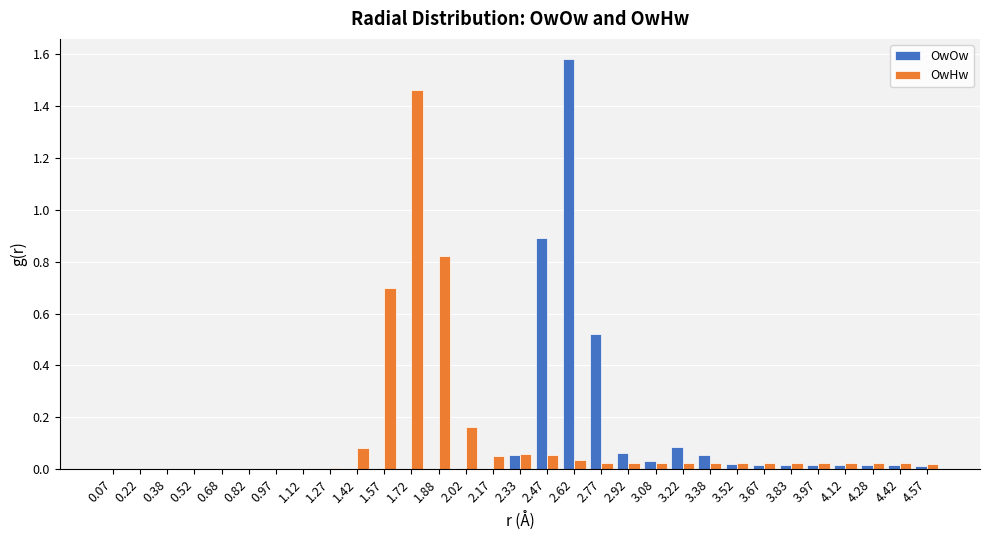

The value of OwOw at 2.62 is 2.8. True or false?

False